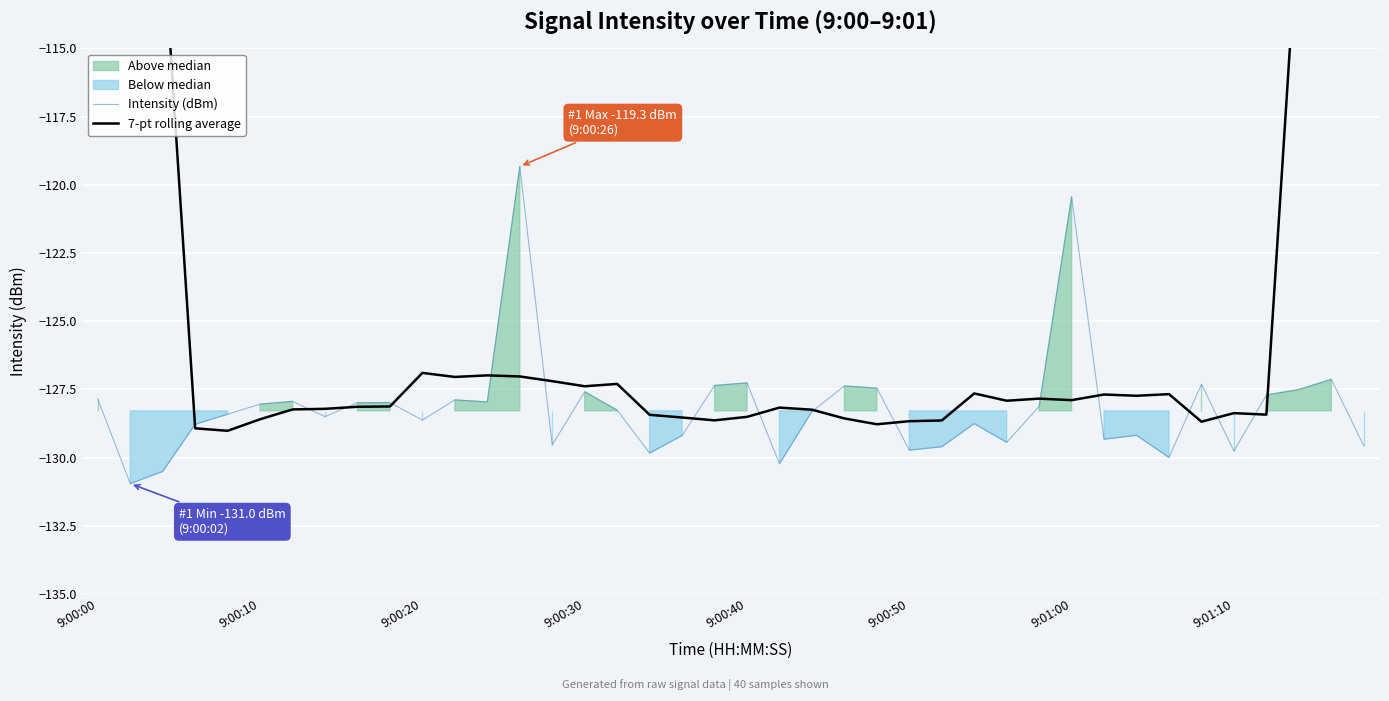

What is the minimum value for Intensity (dBm)?

-131.0